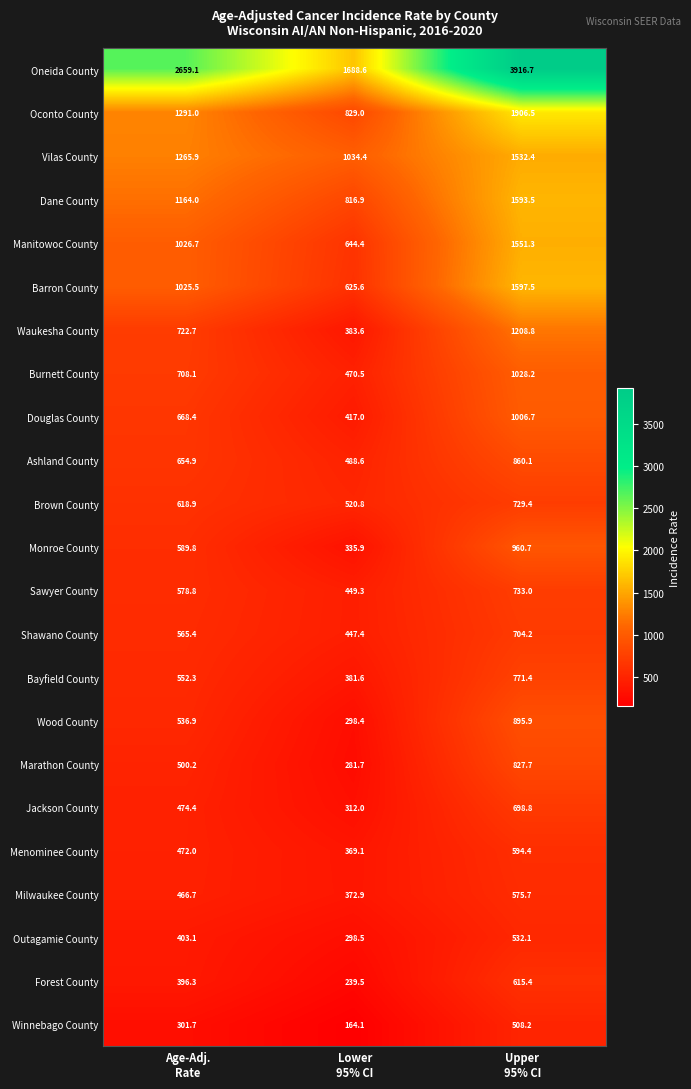

What is the sum of all Winnebago County values?

974.0